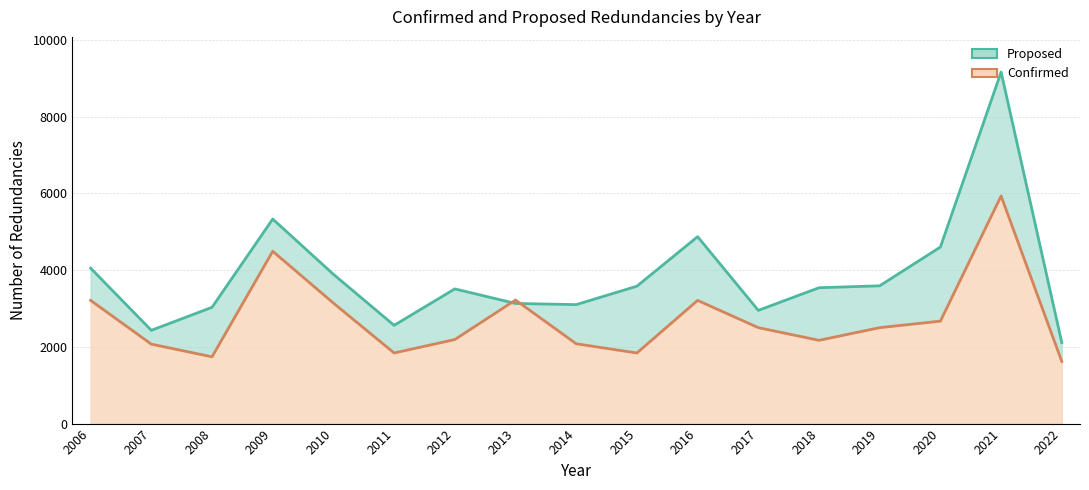

How many lines are shown in the chart?

2